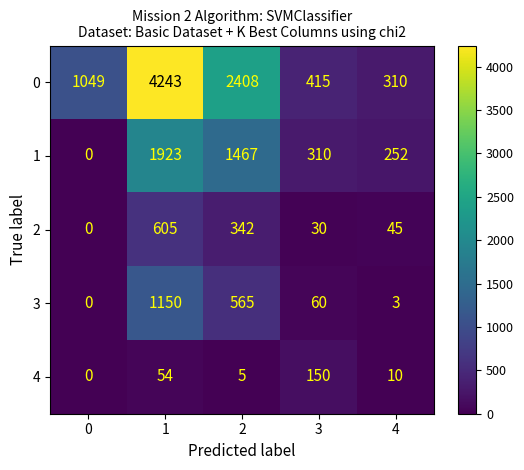

Is the value of 3 at 1 greater than the value of 2 at 1?

Yes